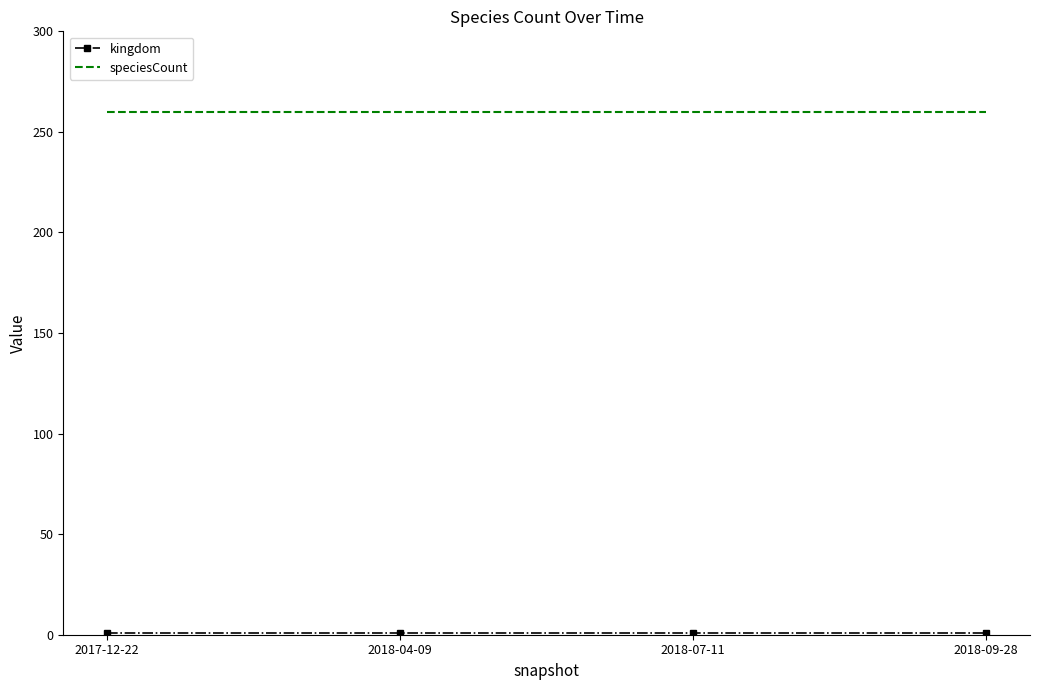

What position from the right is 2018-07-11?

2